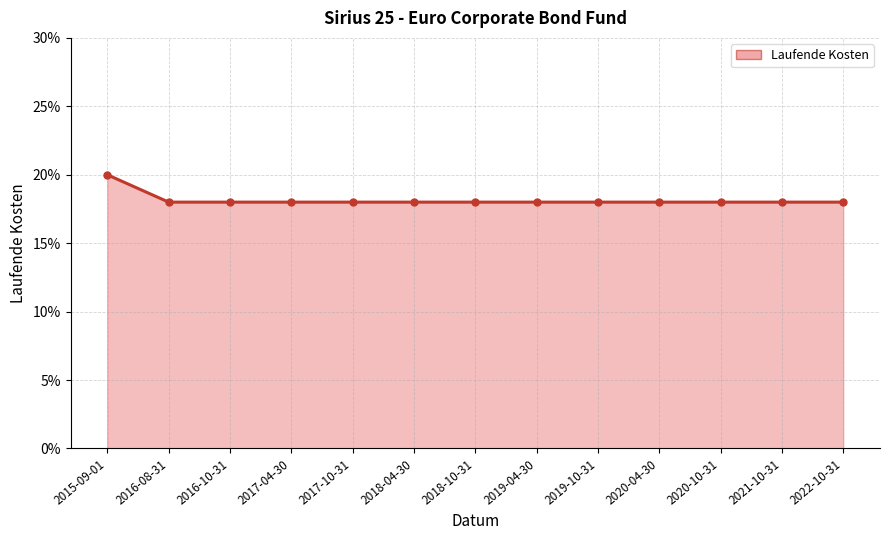

The value at 2019-04-30 is 0.1. True or false?

False